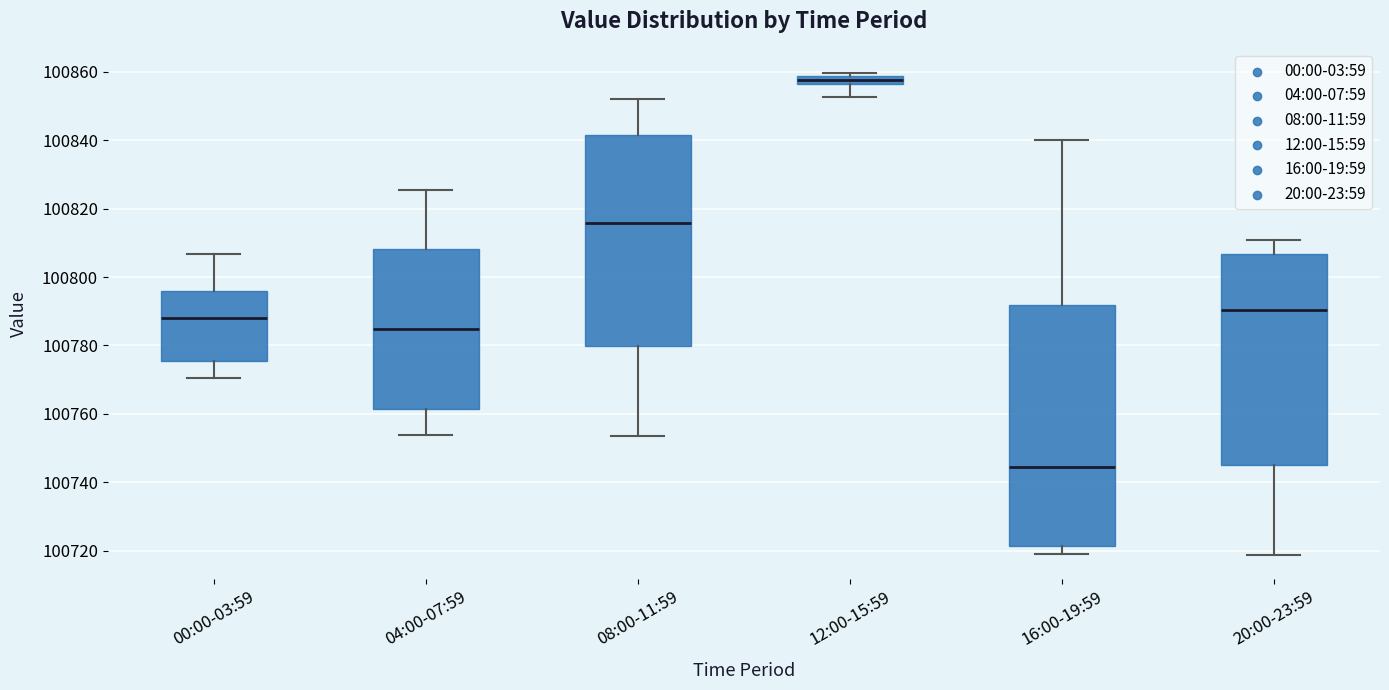

Which box is the tallest, from its lower edge to its upper edge?

16:00-19:59